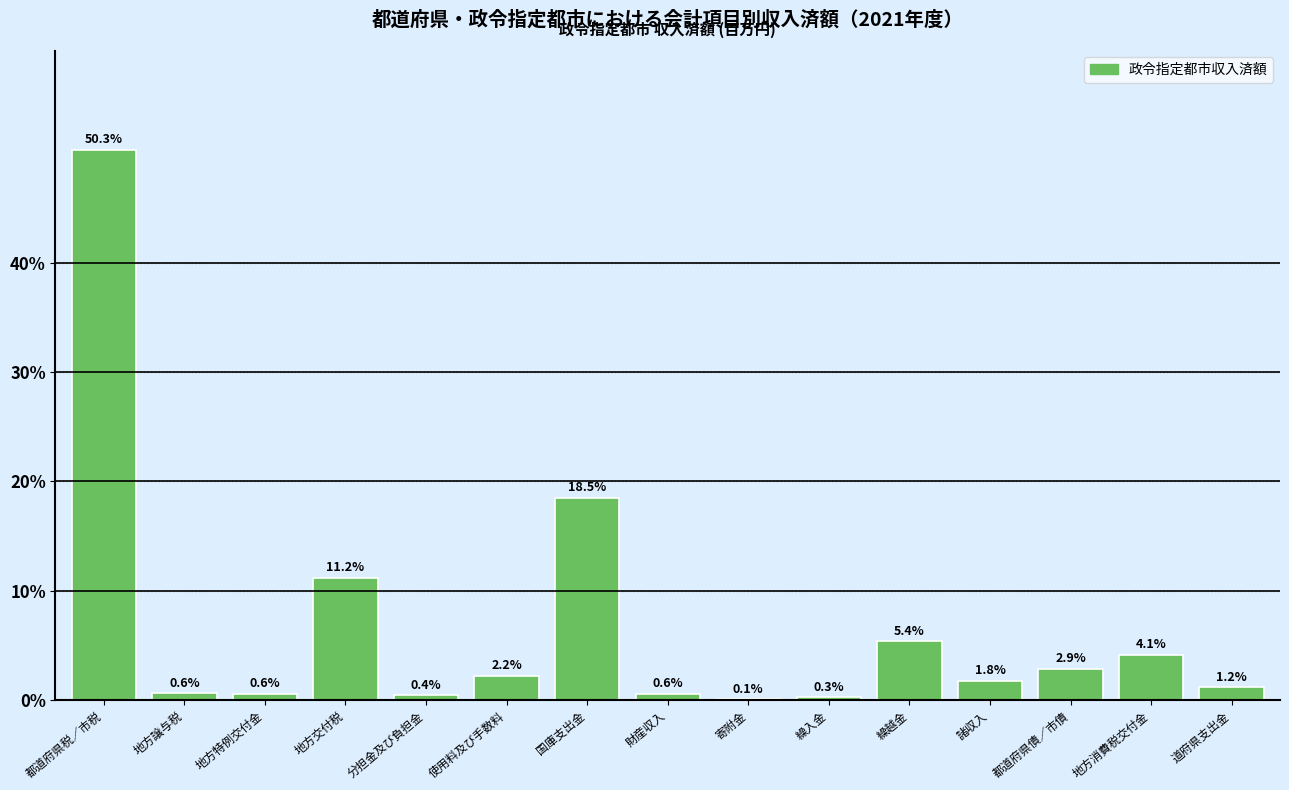

Reading left to right, extract all data points from this chart.

都道府県税／市税=50.3	地方譲与税=0.6	地方特例交付金=0.6	地方交付税=11.2	分担金及び負担金=0.4	使用料及び手数料=2.2	国庫支出金=18.5	財産収入=0.6	寄附金=0.1	繰入金=0.3	繰越金=5.4	諸収入=1.8	都道府県債／市債=2.9	地方消費税交付金=4.1	道府県支出金=1.2